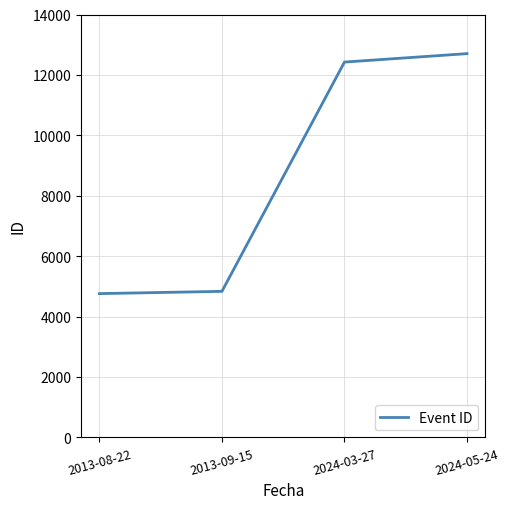

True or false: there are more than 2 points higher than both neighbors.

False